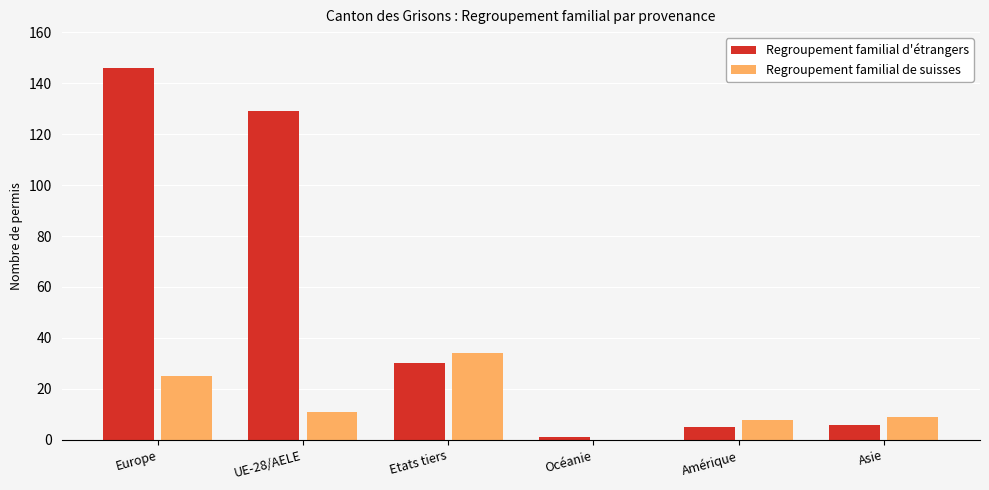

What is the sum of the Regroupement familial de suisses values at Etats tiers and Asie?

43